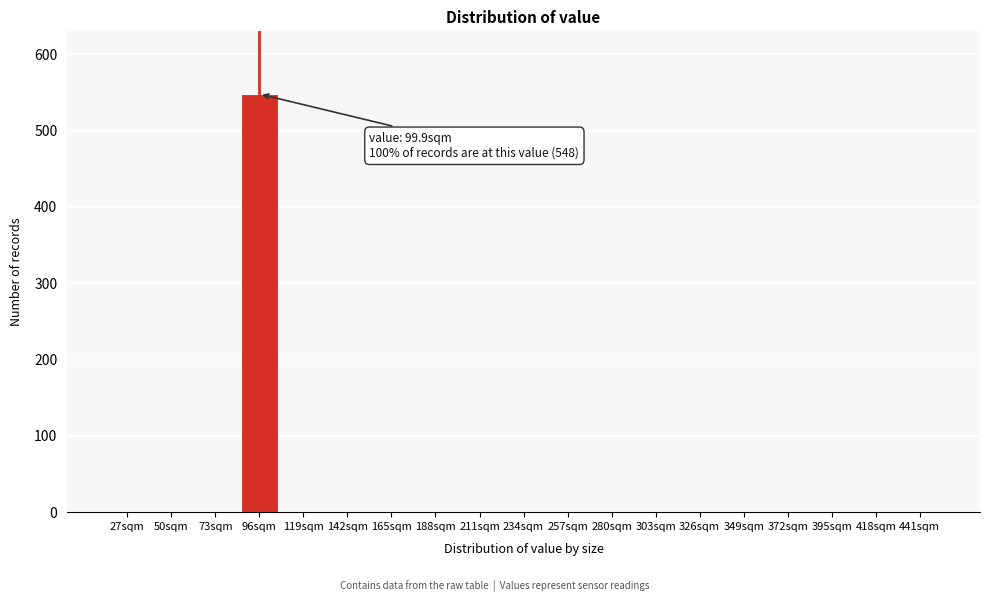

Reading right to left, list all the values displayed in this chart.

441sqm=0	418sqm=0	395sqm=0	372sqm=0	349sqm=0	326sqm=0	303sqm=0	280sqm=0	257sqm=0	234sqm=0	211sqm=0	188sqm=0	165sqm=0	142sqm=0	119sqm=0	96sqm=548	73sqm=0	50sqm=0	27sqm=0